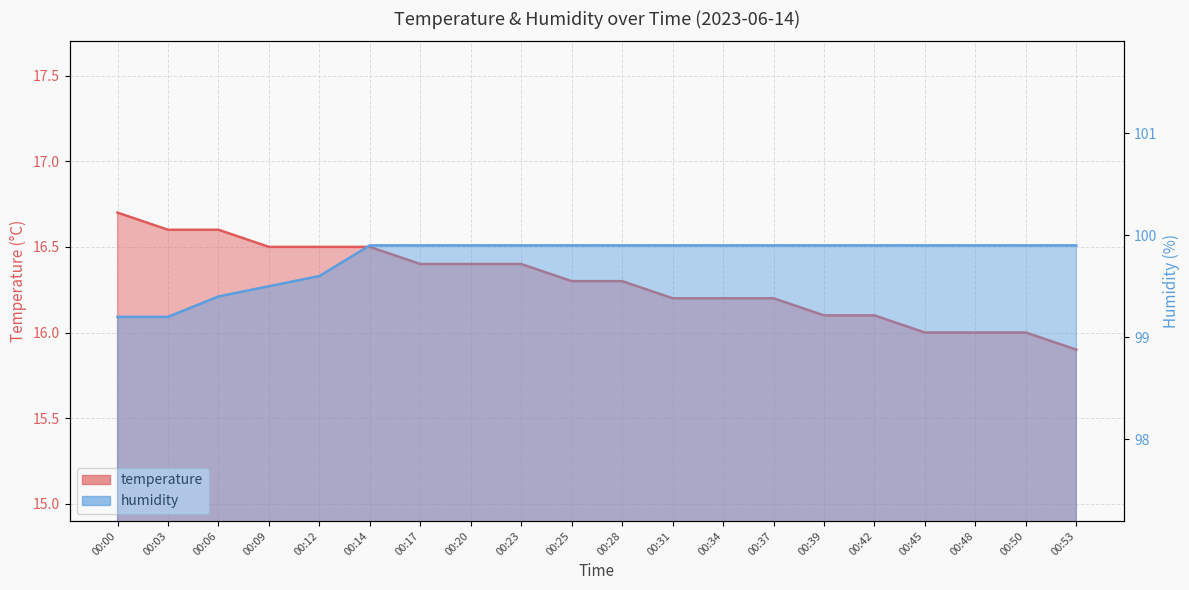

Which series changed the most between 00:31 and 00:34?

temperature